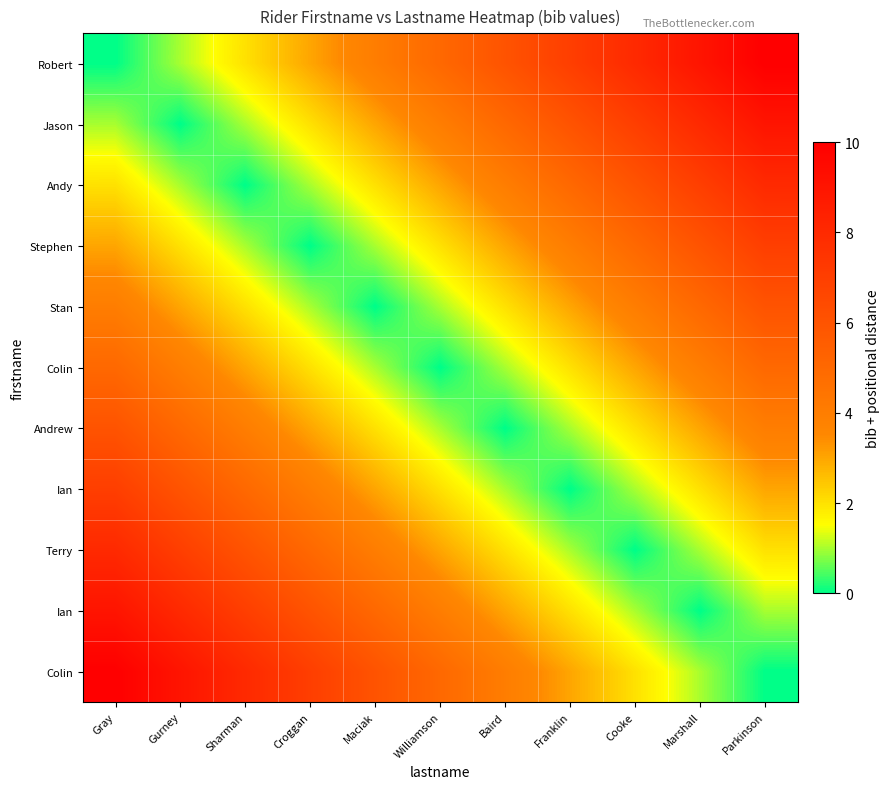

What is the total value across all series at Sharman?

39